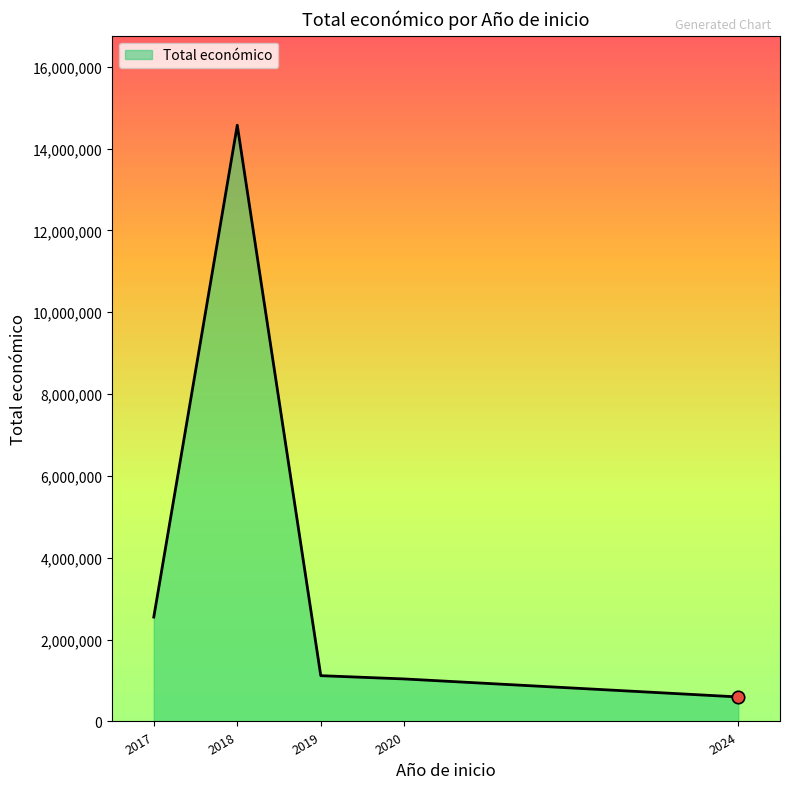

Approximately how many times larger is the value at 2020 compared to 2019?

0.9